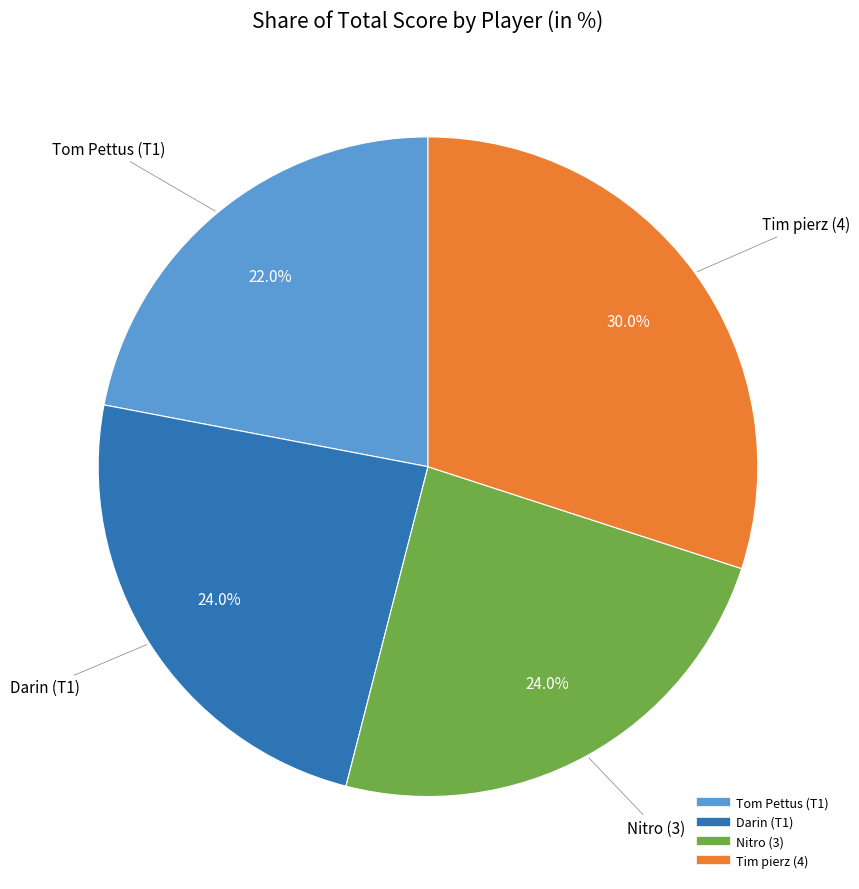

Count the number of slices in the pie.

4